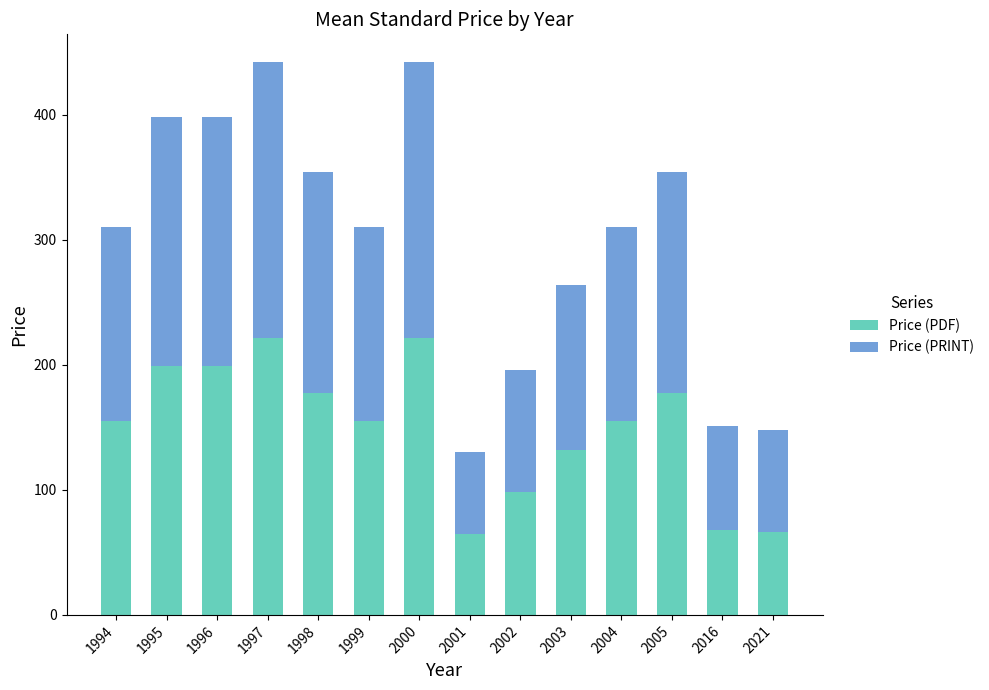

What is the value of the Price (PDF) bar at the 9th from the left?

98